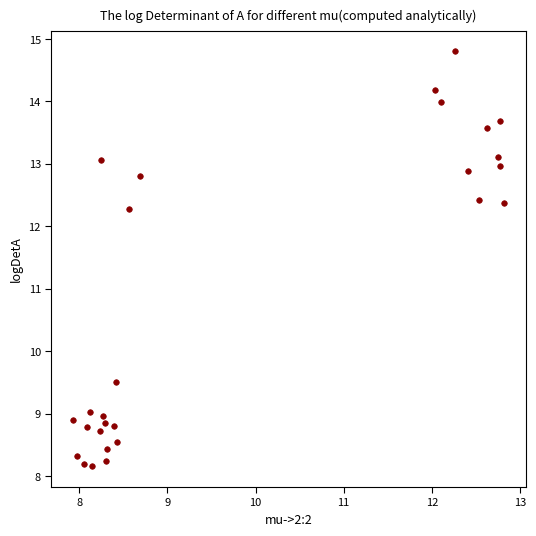

What is the range of X values (max minus min)?

4.9